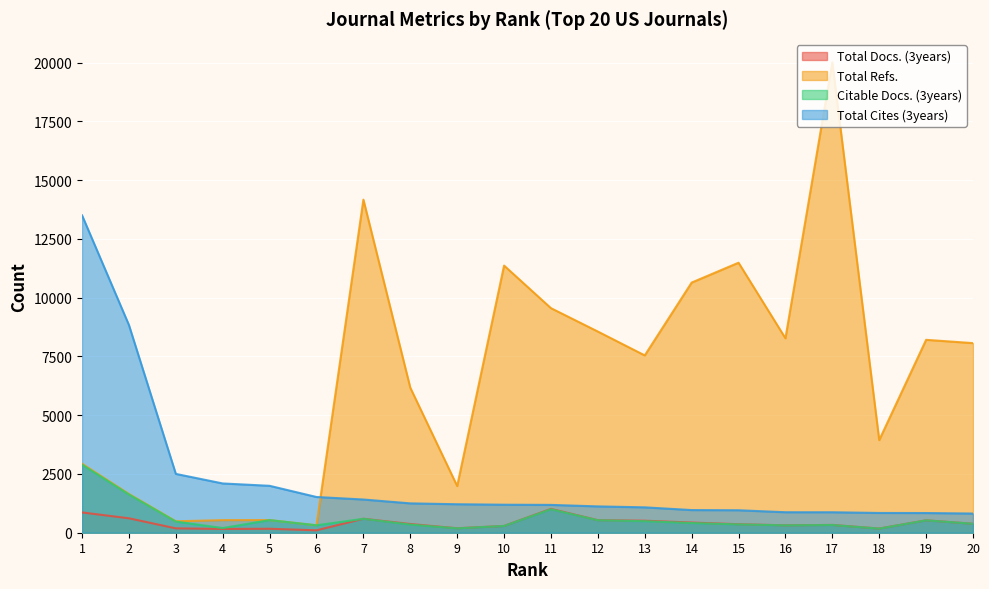

At which category does Total Refs. reach its first local peak?

5